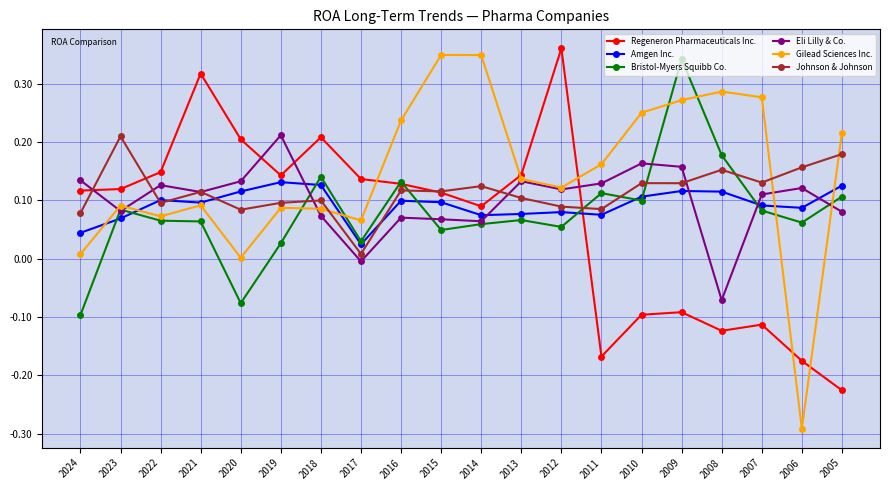

The Johnson & Johnson series shows 0.0 at 2015. True or false?

False